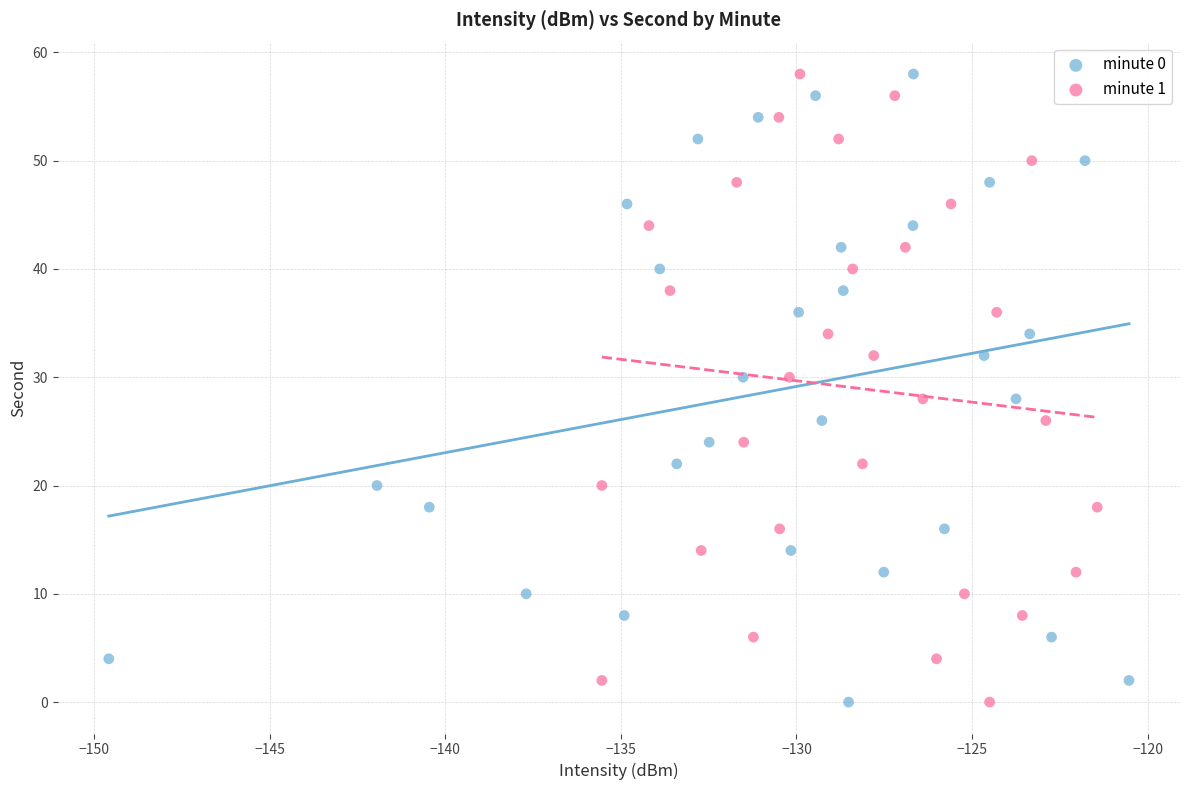

What are all the series names shown in the legend?

minute 0, minute 1